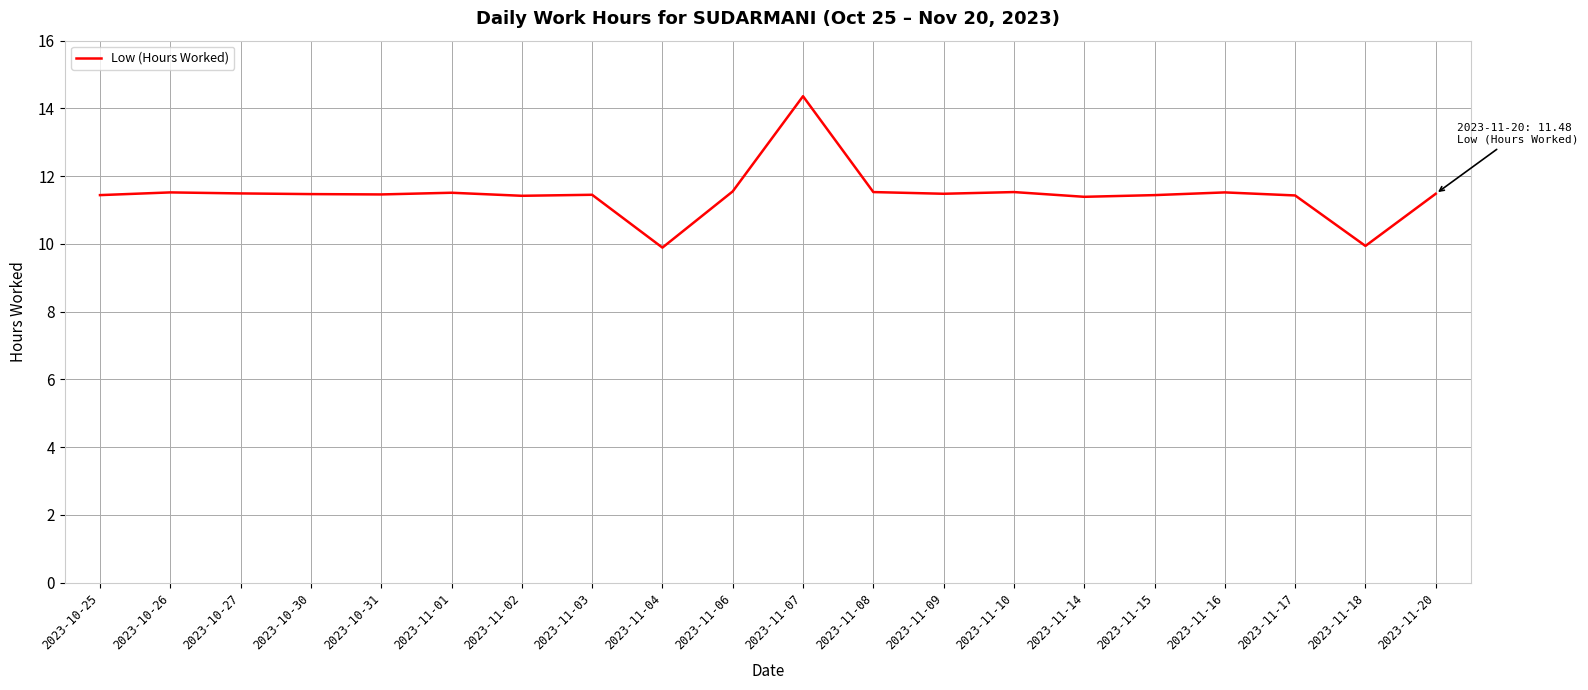

What position from the left is 2023-11-20?

20